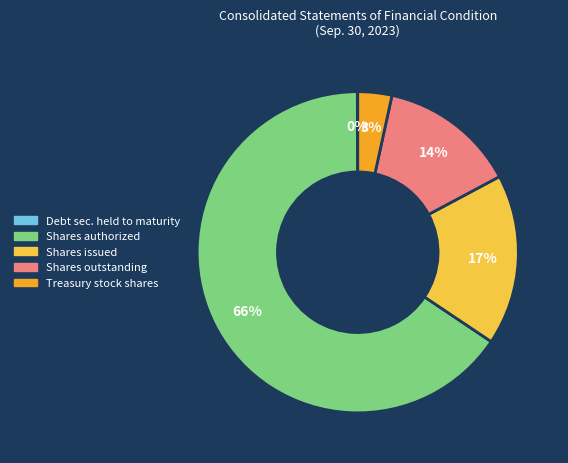

Does any single category account for the majority?

Yes